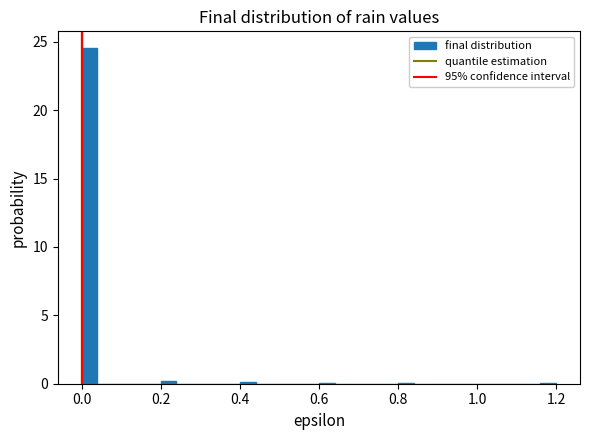

Read against the x-axis, roughly where is the centre of the tallest bar?

0.02